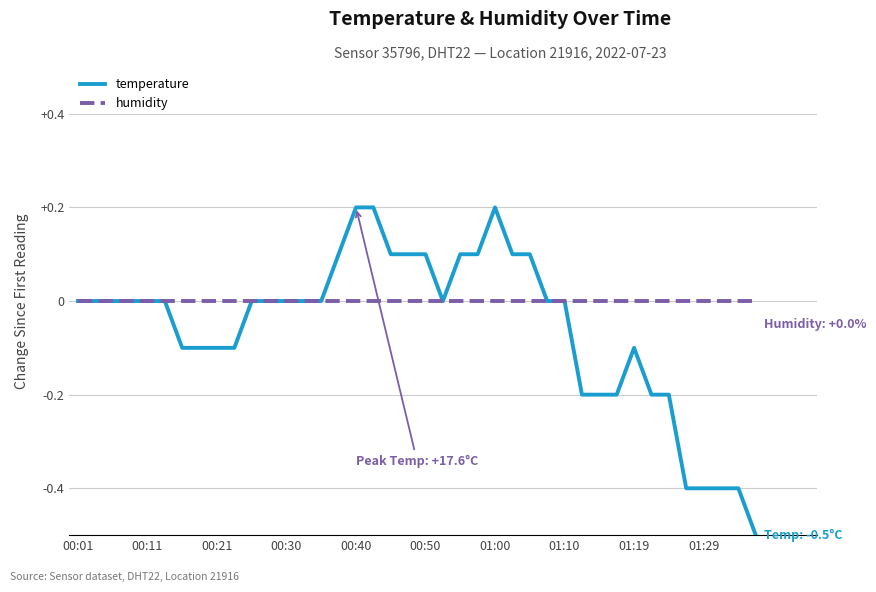

Which series has the largest total across all categories?

humidity